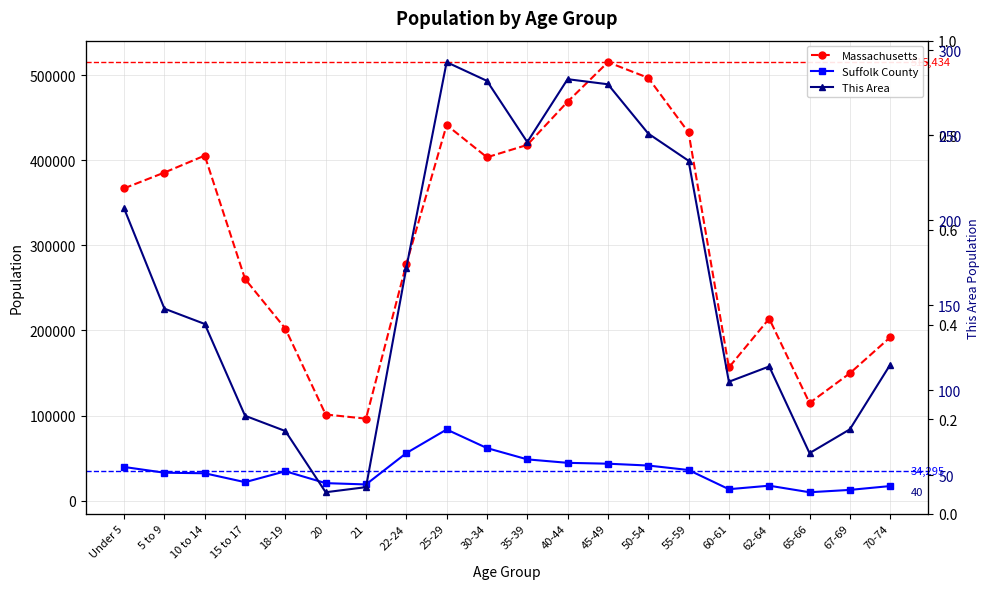

What value does the Massachusetts series have at 35-39?

418195